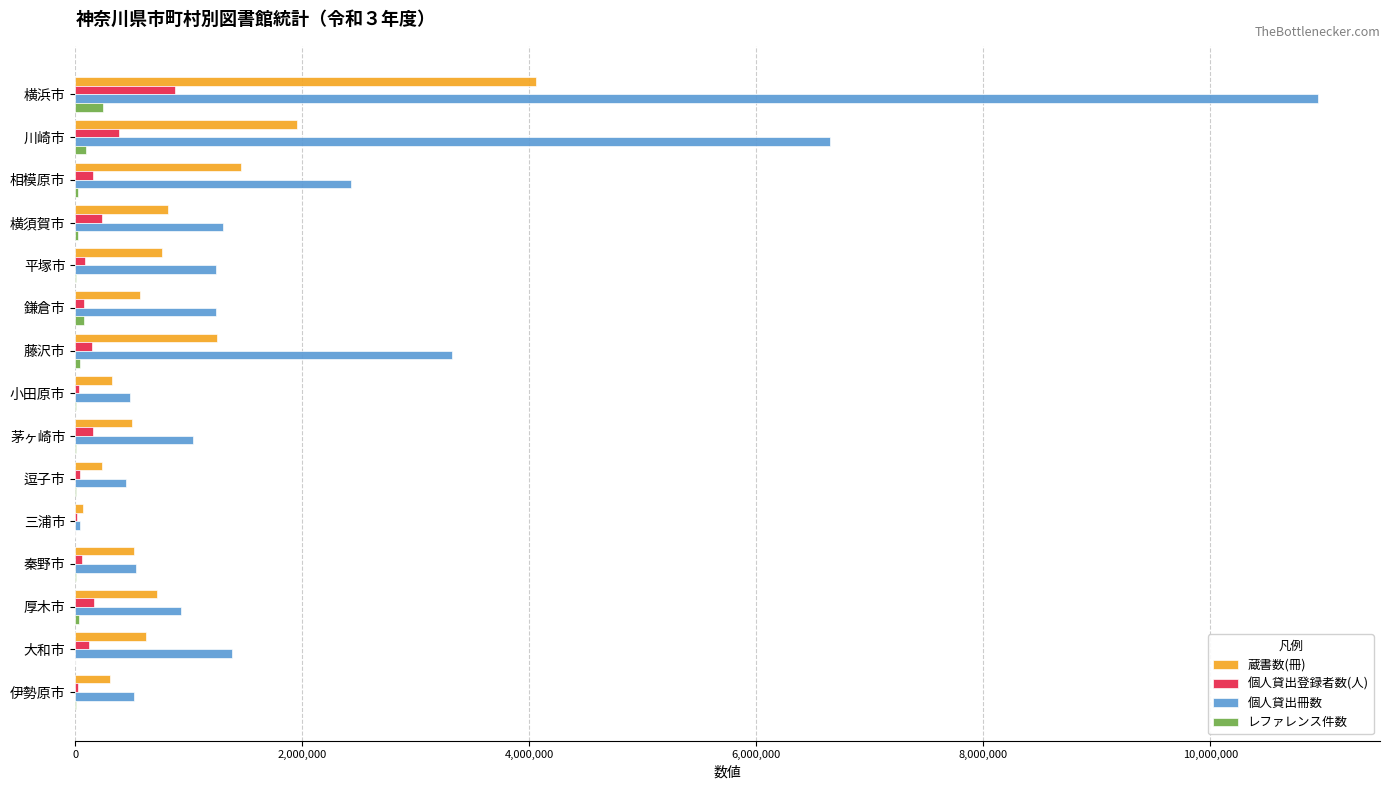

The value of 個人貸出冊数 at 横浜市 is 16871009. True or false?

False